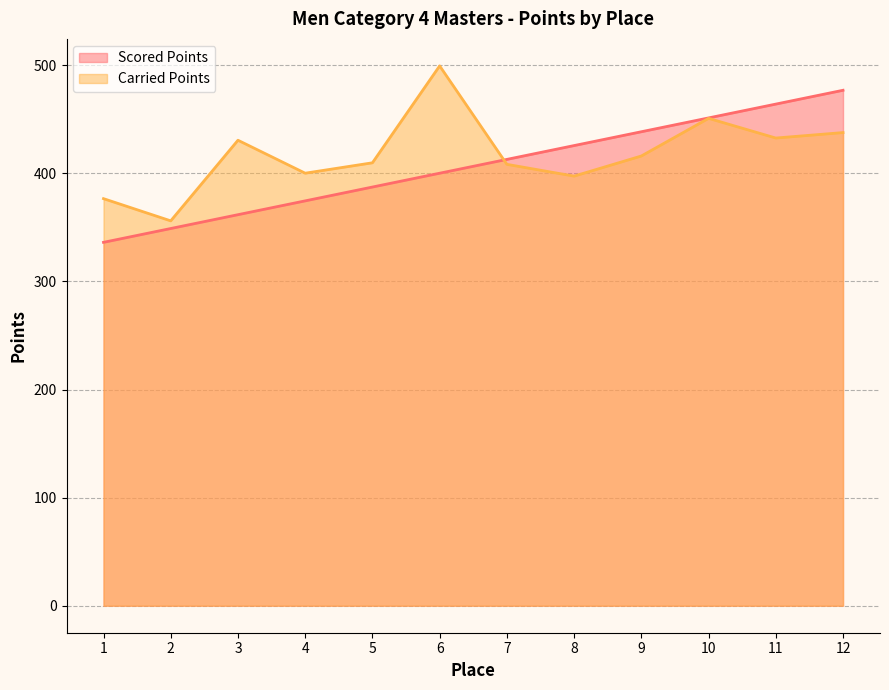

Which series has the largest range (max minus min)?

Carried Points